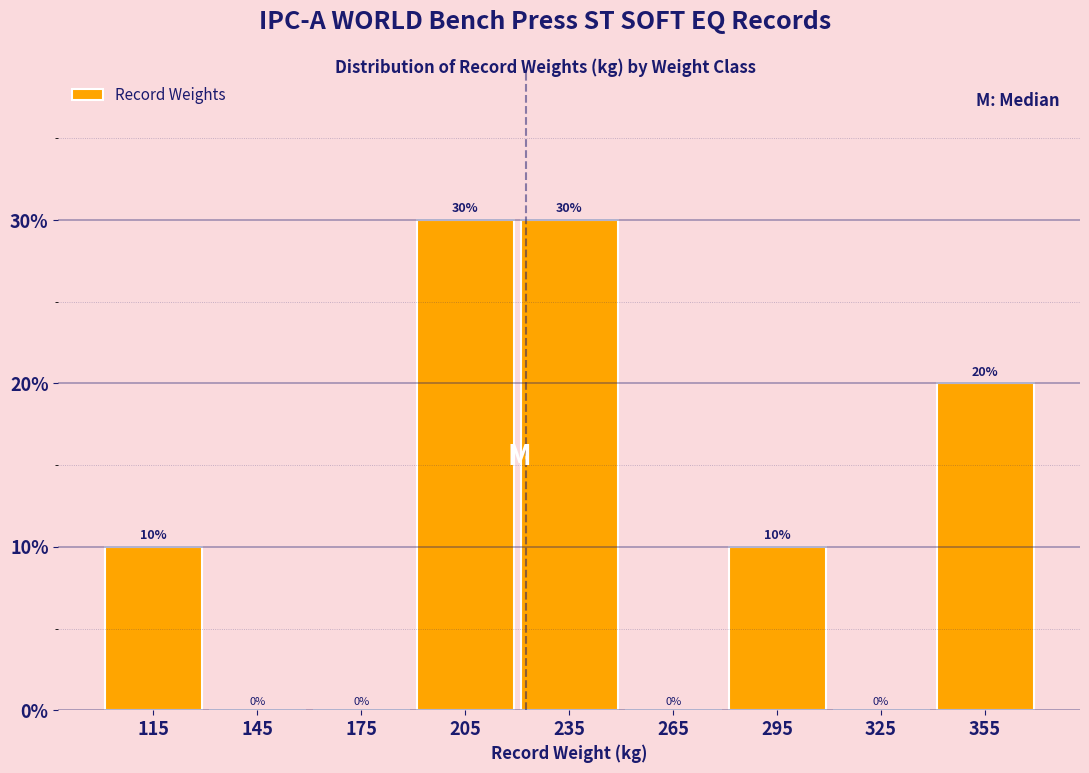

Reading left to right, list every bar in this chart as the range it spans on the x-axis followed by its height.

100 to 130: 10
130 to 160: 0
160 to 190: 0
190 to 220: 30
220 to 250: 30
250 to 280: 0
280 to 310: 10
310 to 340: 0
340 to 370: 20